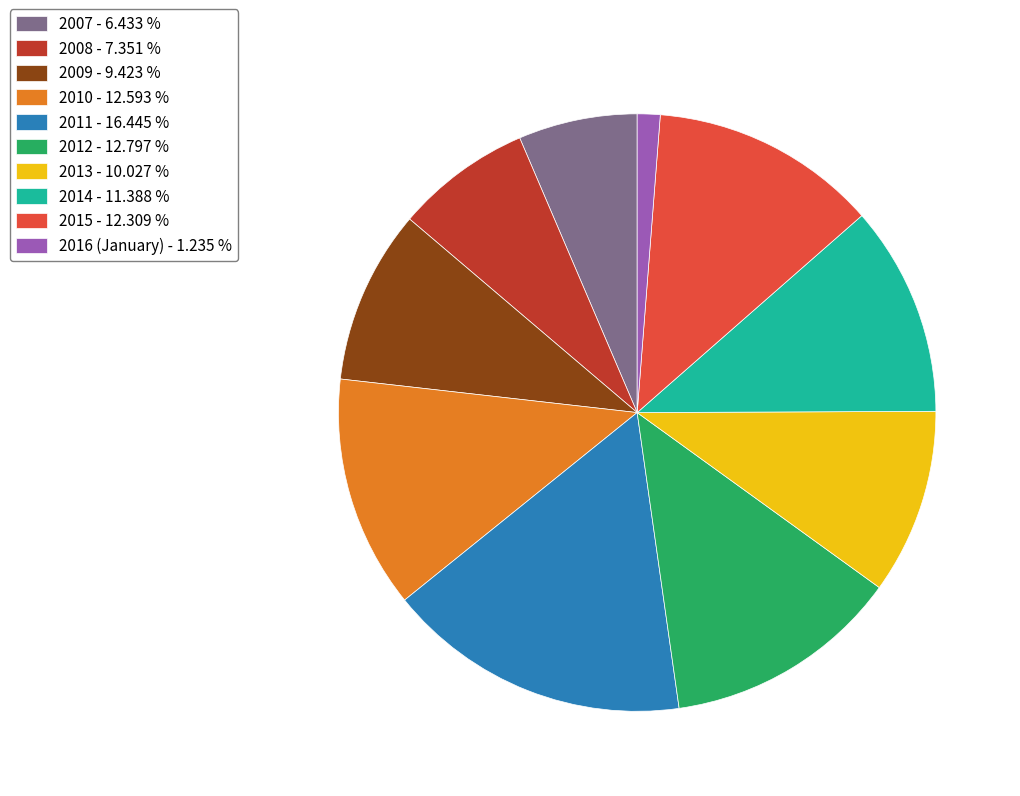

Is 2007 - 6.433 % the majority of the pie?

No